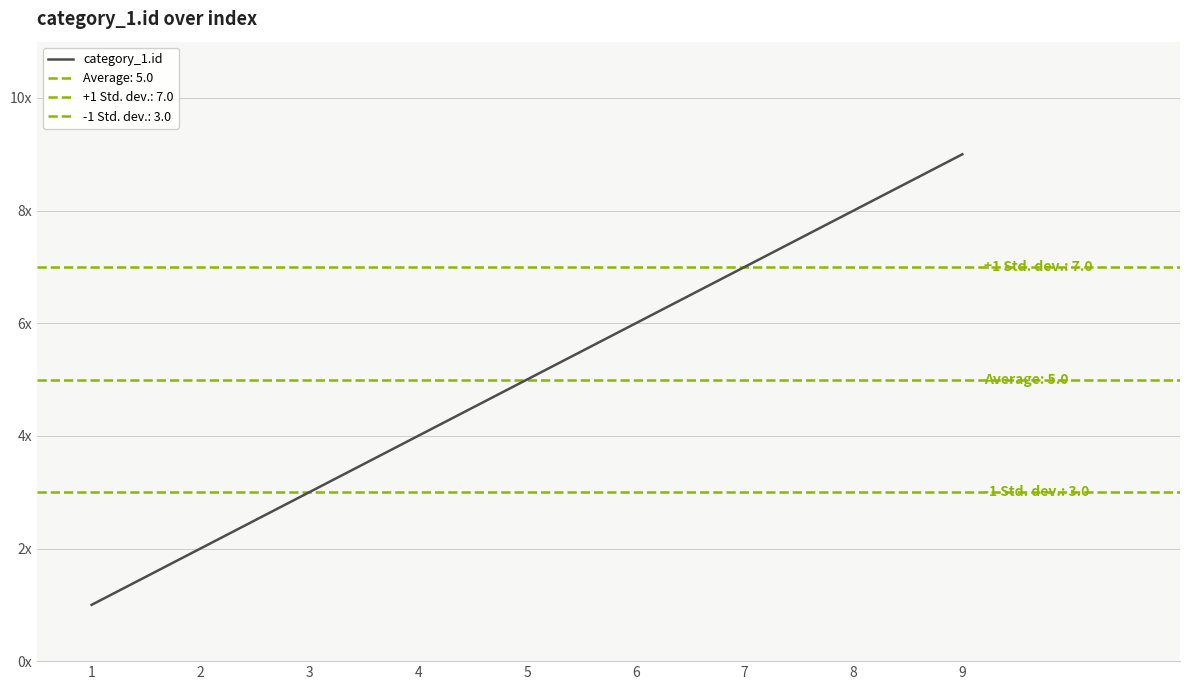

List the labels in order of value, largest first.

9, 8, 7, 6, 5, 4, 3, 2, 1